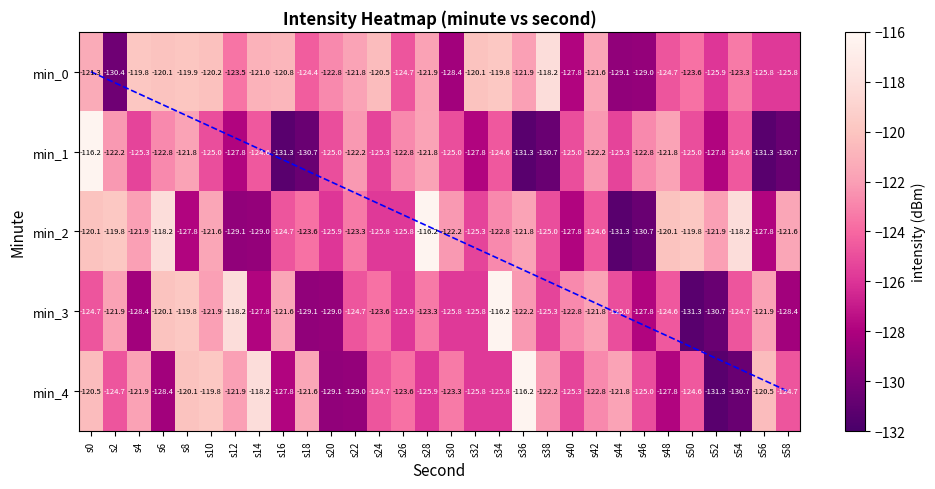

At how many categories does at least one series exceed -124?

30